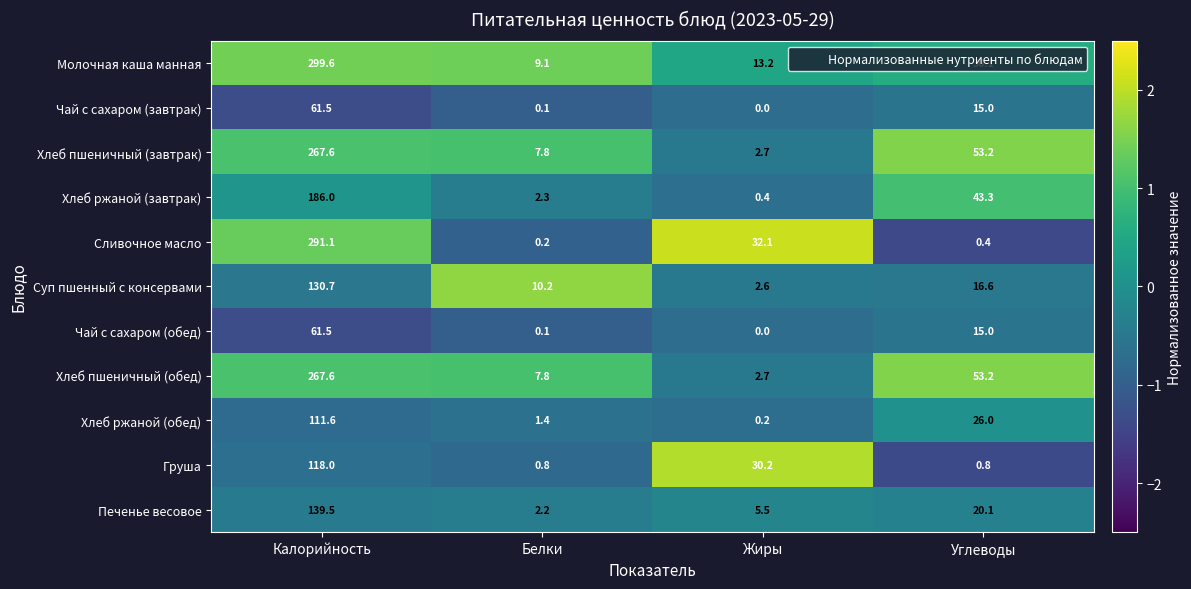

What is the highest value of the Хлеб ржаной (обед) series?

111.6